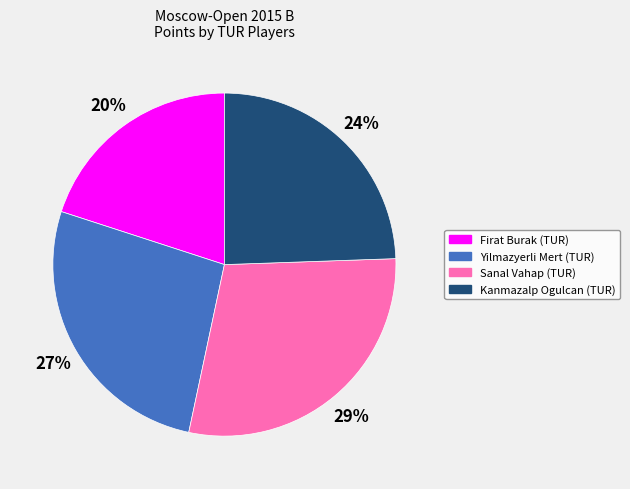

To the nearest percent, what percentage of the pie is Firat Burak (TUR)?

20%